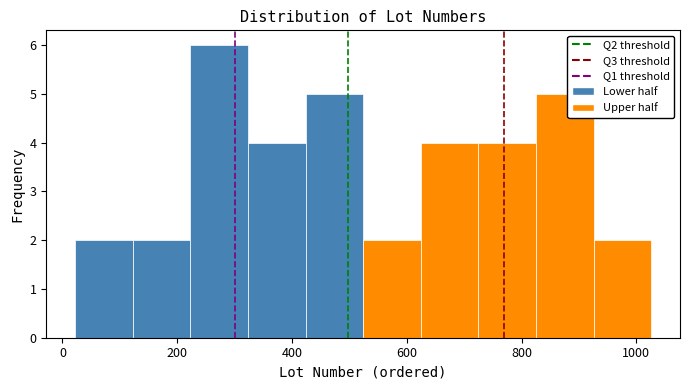

What is the height of the bar covering 420 to 520 on the x-axis? Neither the bar edges nor the heights are printed on the chart, so give them approximately, as read against the axes.

5